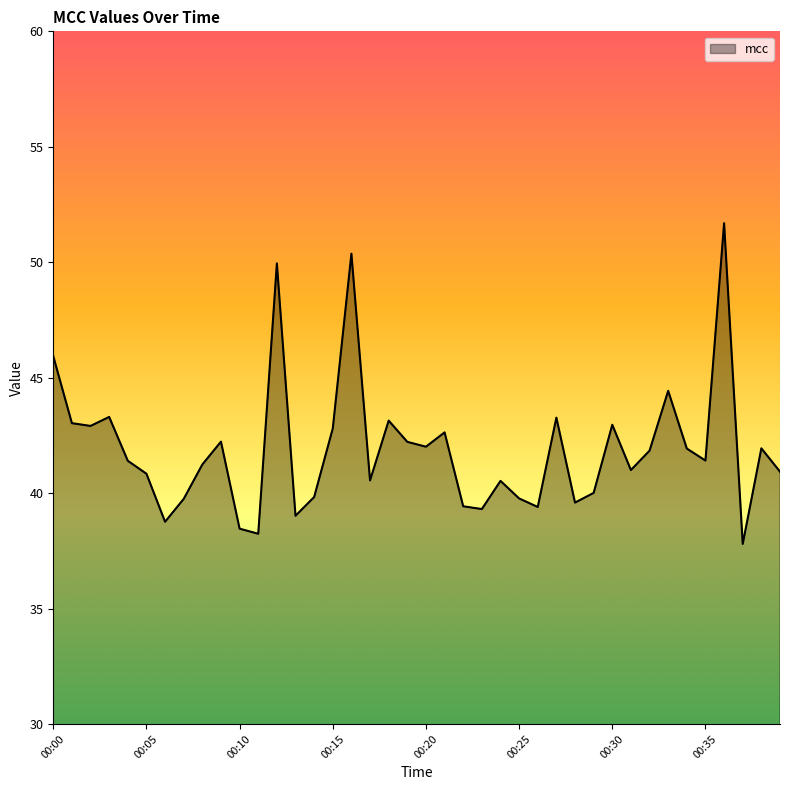

What is the greatest value displayed?

51.7